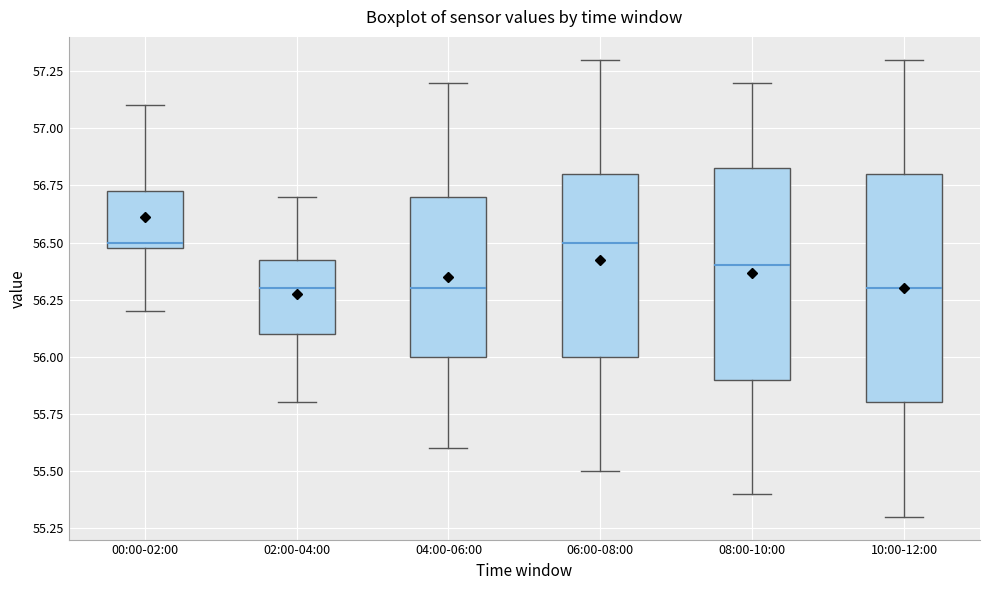

Where is the lower edge of the box for 02:00-04:00 on the y-axis? The values are not printed on the chart, so give them approximately, as read against the axis.

56.10